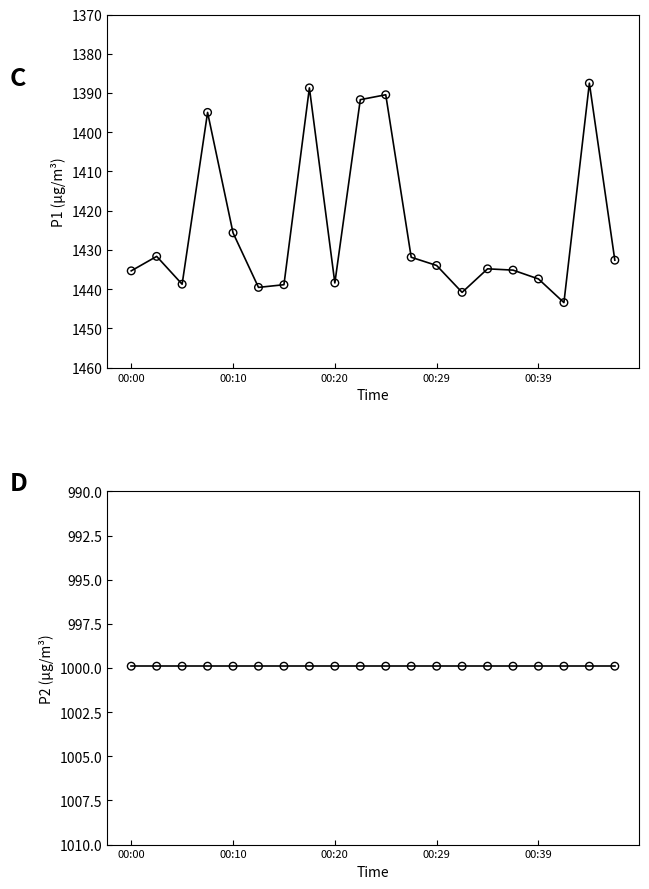

Is the value of P2 at 15 greater than the value of P1 at 00:39?

No